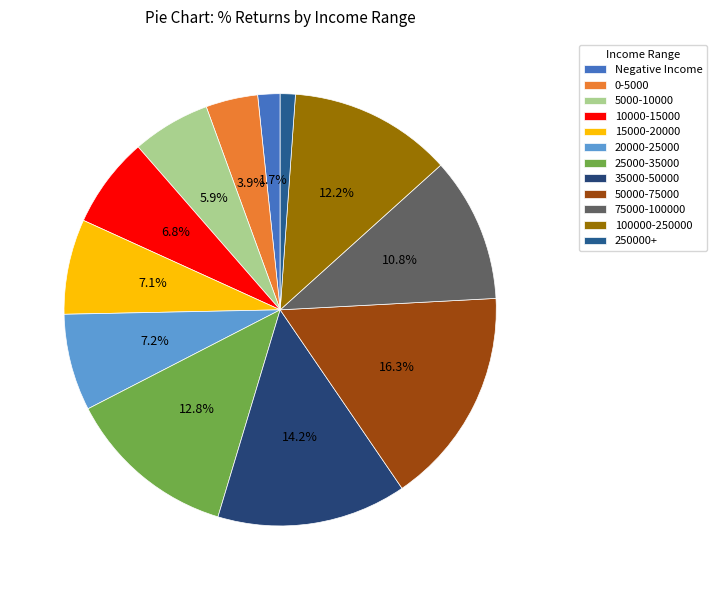

The 35000-50000 slice represents 14% of the pie. True or false?

True